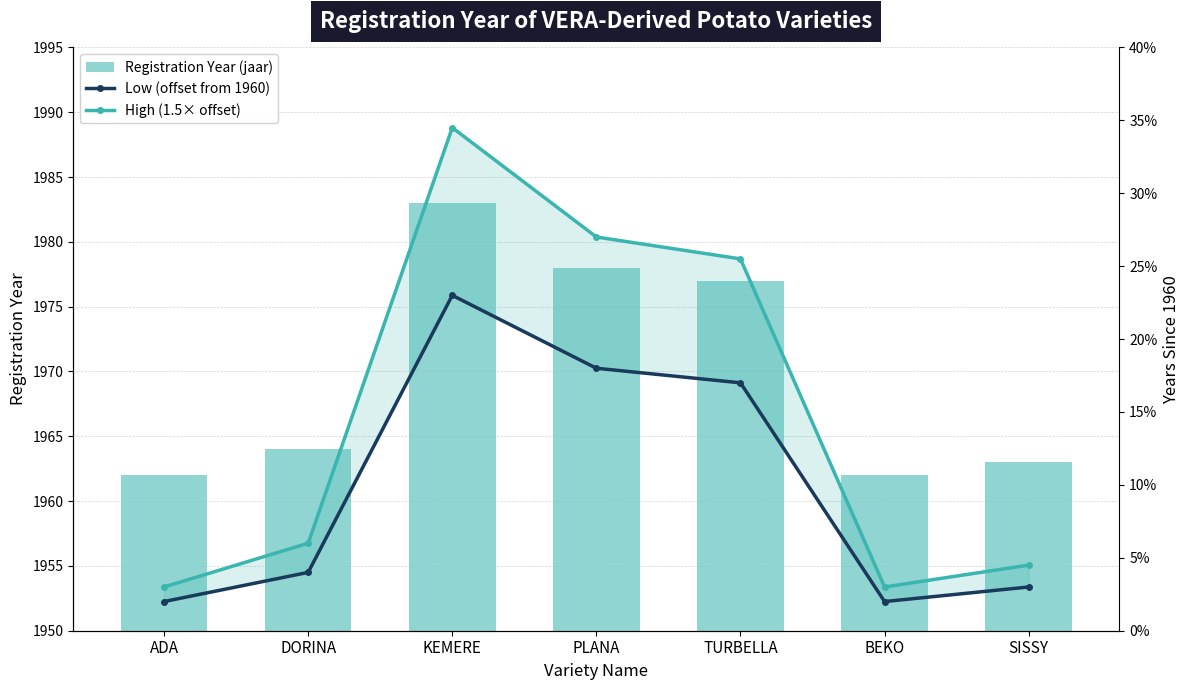

At how many categories does at least one series exceed 1802?

7